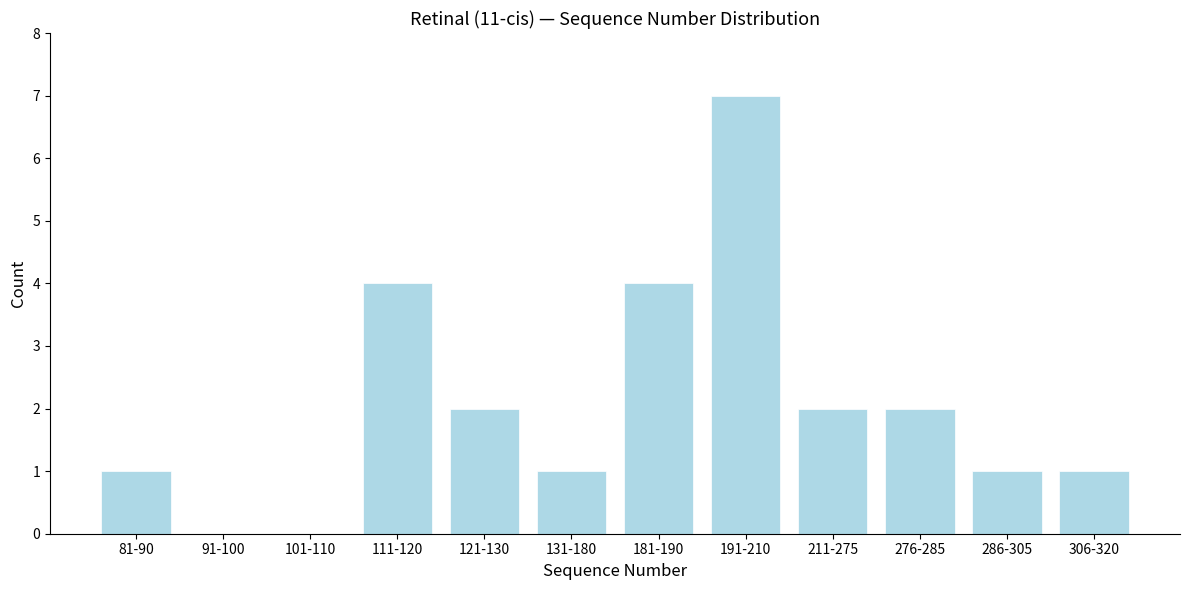

Reading left to right, extract all data points from this chart.

81-90=1	91-100=0	101-110=0	111-120=4	121-130=2	131-180=1	181-190=4	191-210=7	211-275=2	276-285=2	286-305=1	306-320=1